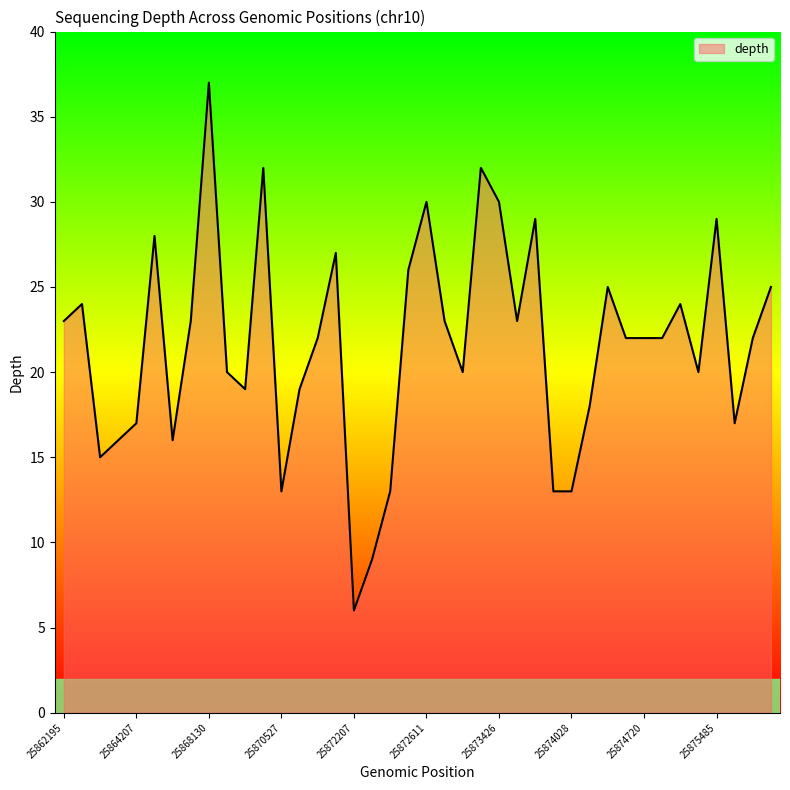

What is the smallest value displayed?

6